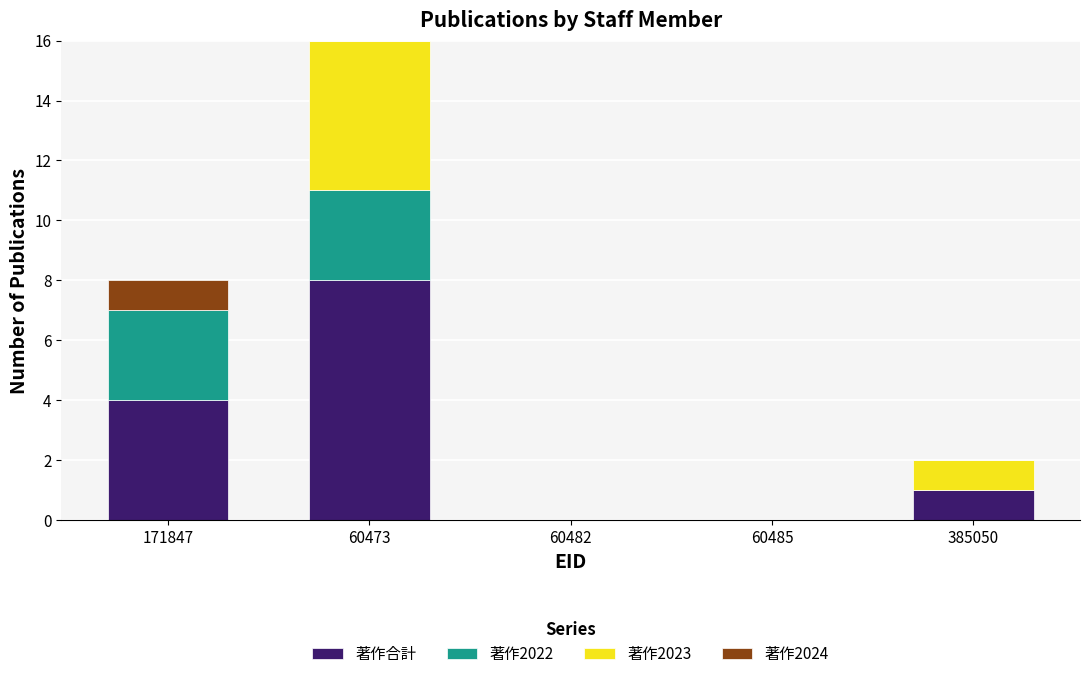

Reading left to right, what are the values for 著作合計?

171847=4	60473=8	60482=0	60485=0	385050=1